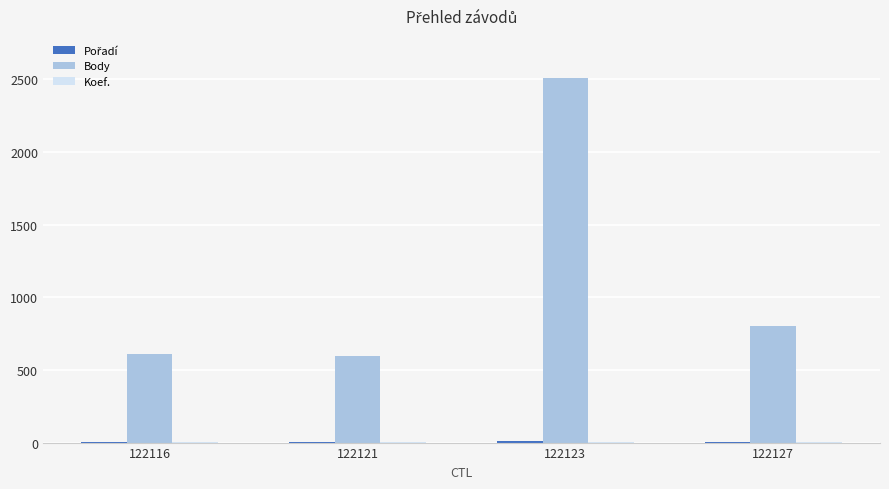

Which category has the highest value across all series?

122123